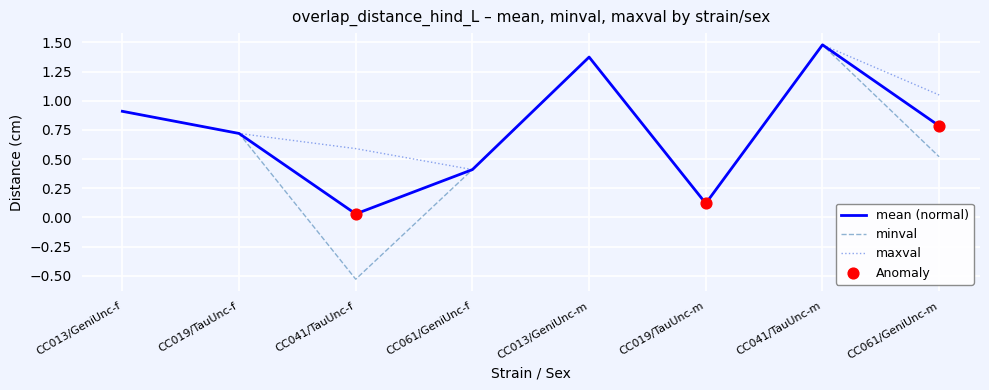

What is the total value across all series at CC041/TauUnc-m?

4.4